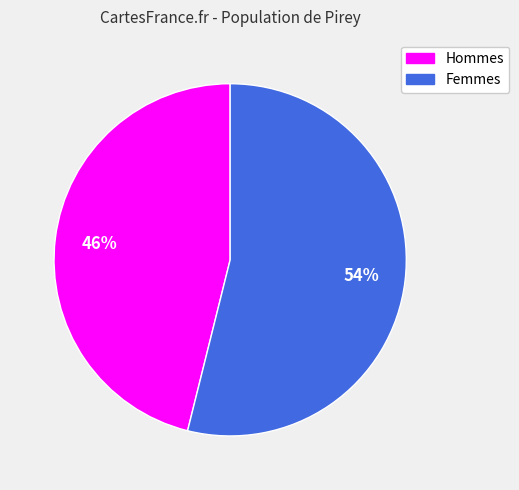

Is there any slice that represents more than half of the pie?

Yes